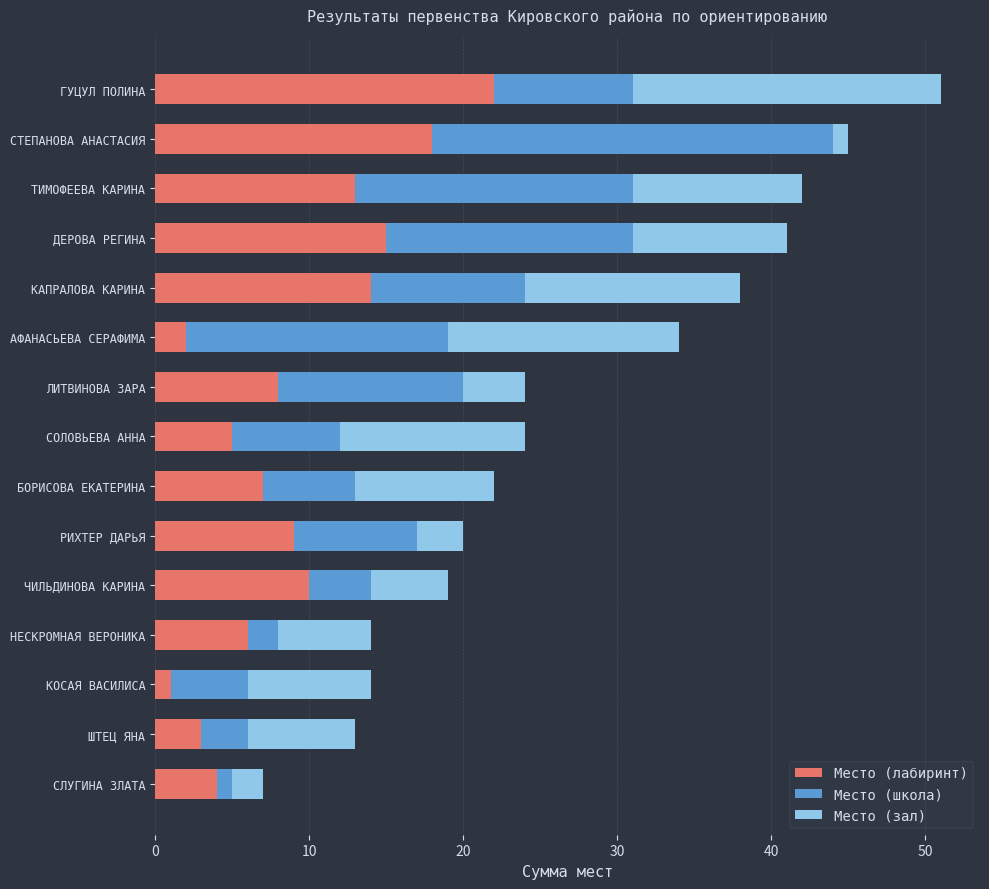

The Место (лабиринт) series shows 6 at НЕСКРОМНАЯ ВЕРОНИКА. True or false?

True